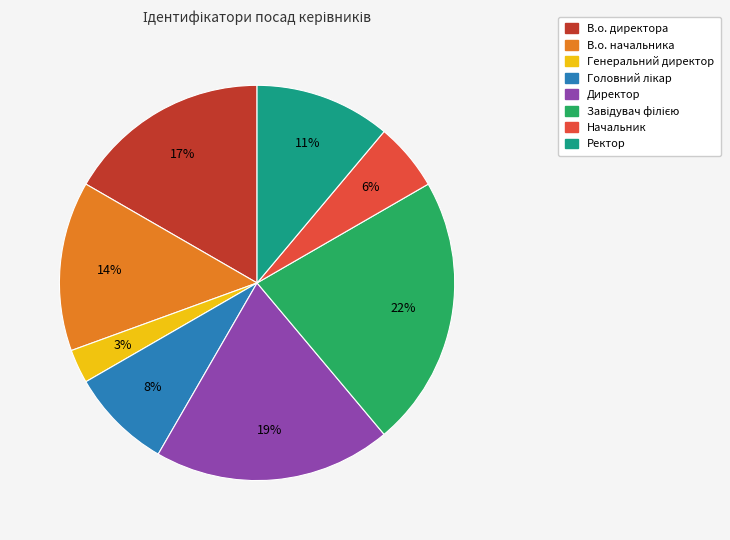

Does any single category account for the majority?

No